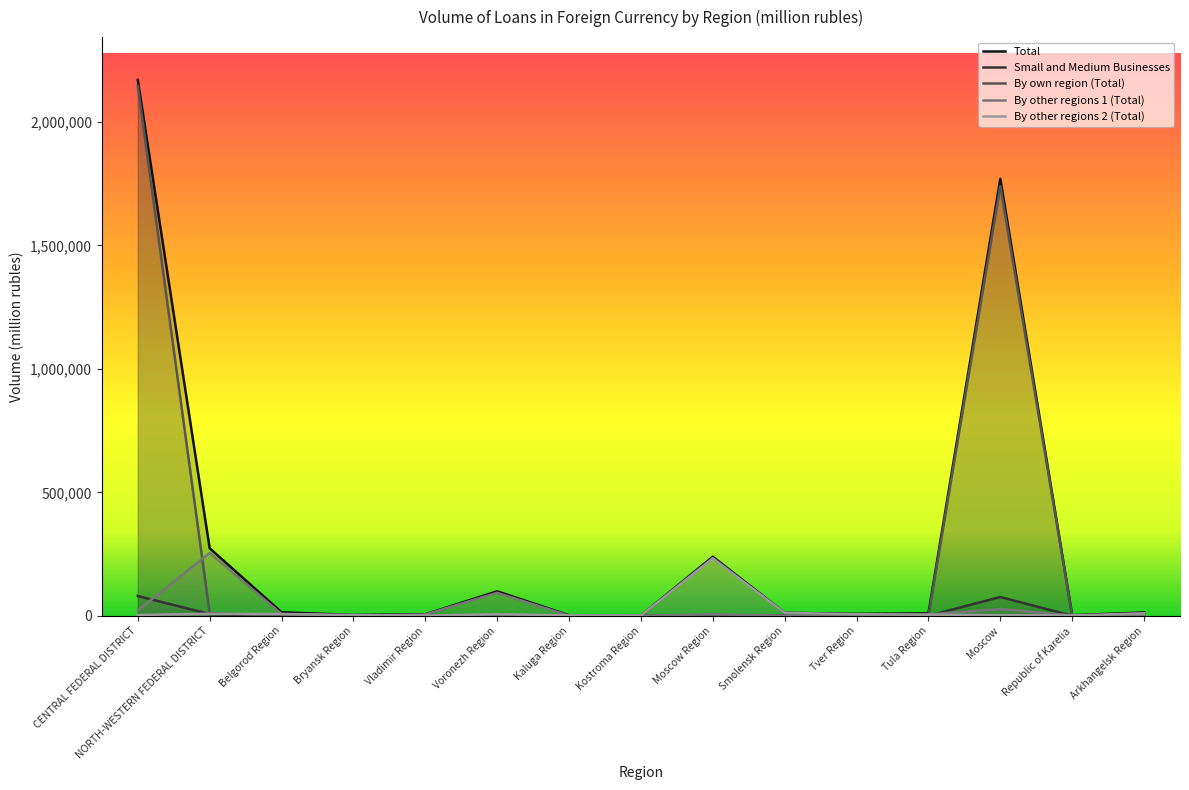

The By other regions 2 (Total) series shows 6068 at Voronezh Region. True or false?

True